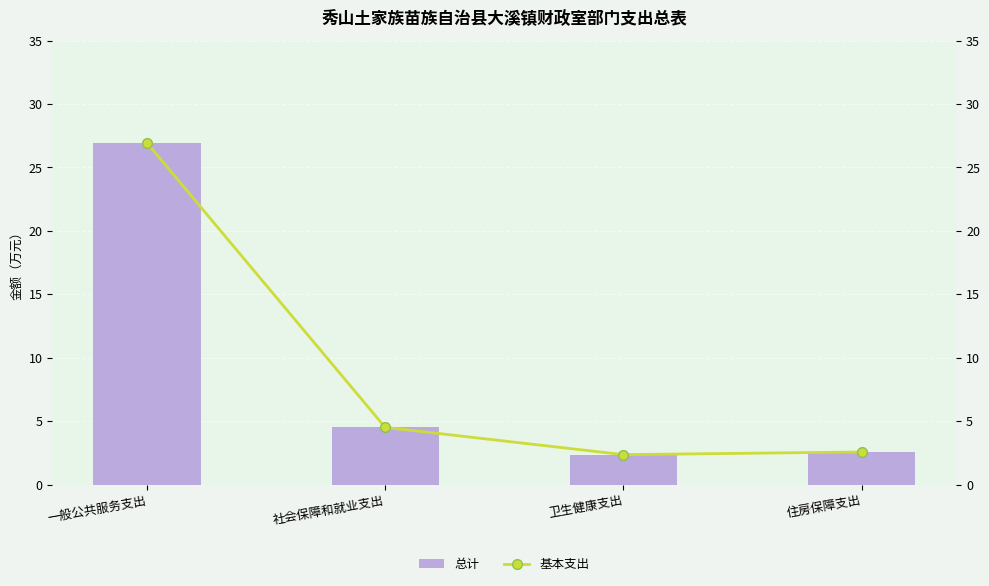

How many data points does each series have?

4